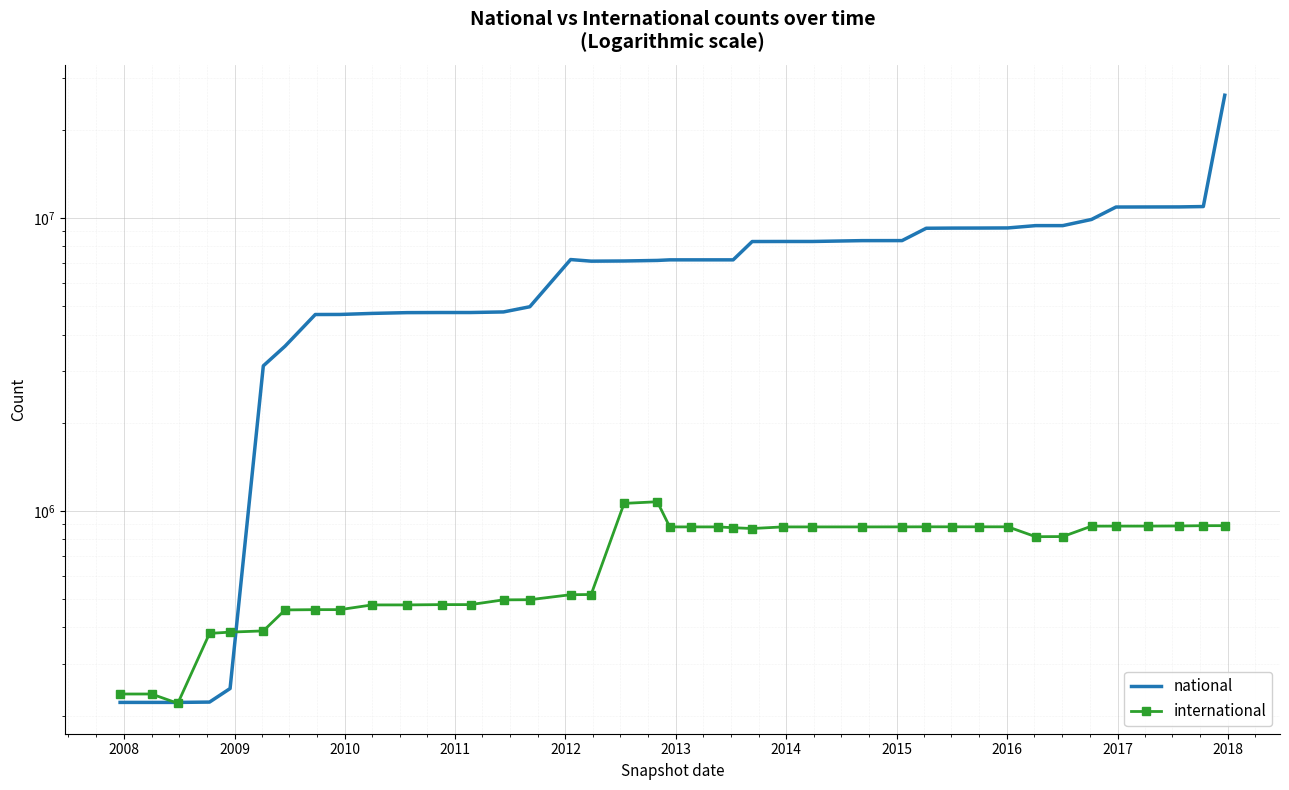

Which series has the widest spread of values?

national